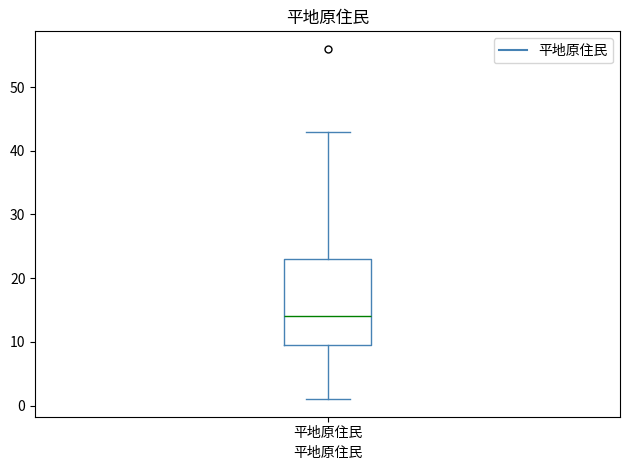

Transcribe this box plot: give where the median line is, the range the box spans, and where the two whiskers end, as read against the y-axis. The values are not printed on the chart, so give them approximately, as read against the axis.

median 14, box 10 to 23, whiskers 1 to 43